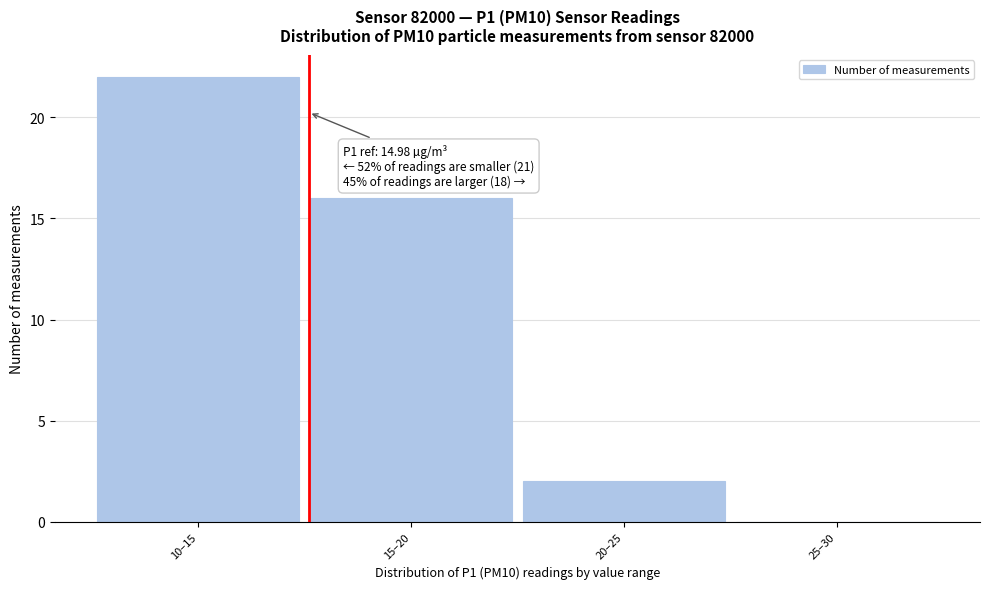

Reading right to left, what are all the values shown in this chart?

25–30=0	20–25=2	15–20=16	10–15=22